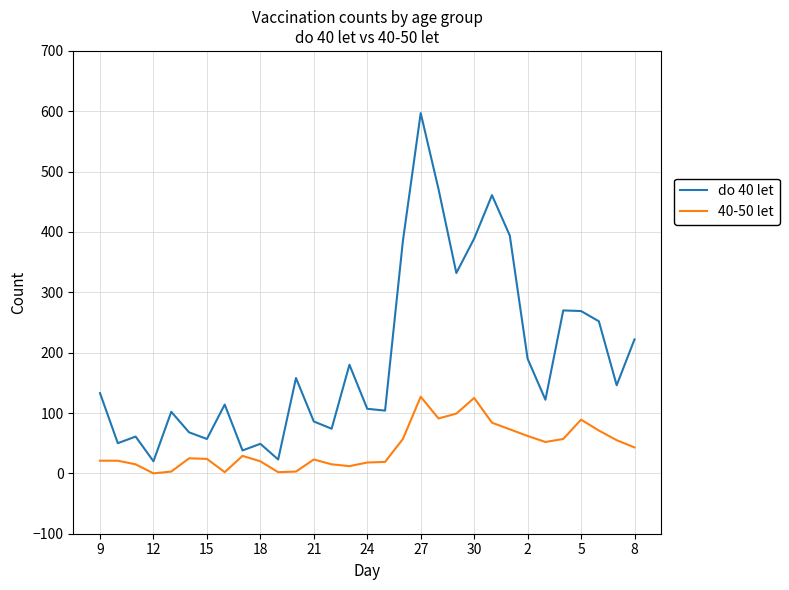

At how many categories does at least one series exceed 166?

13